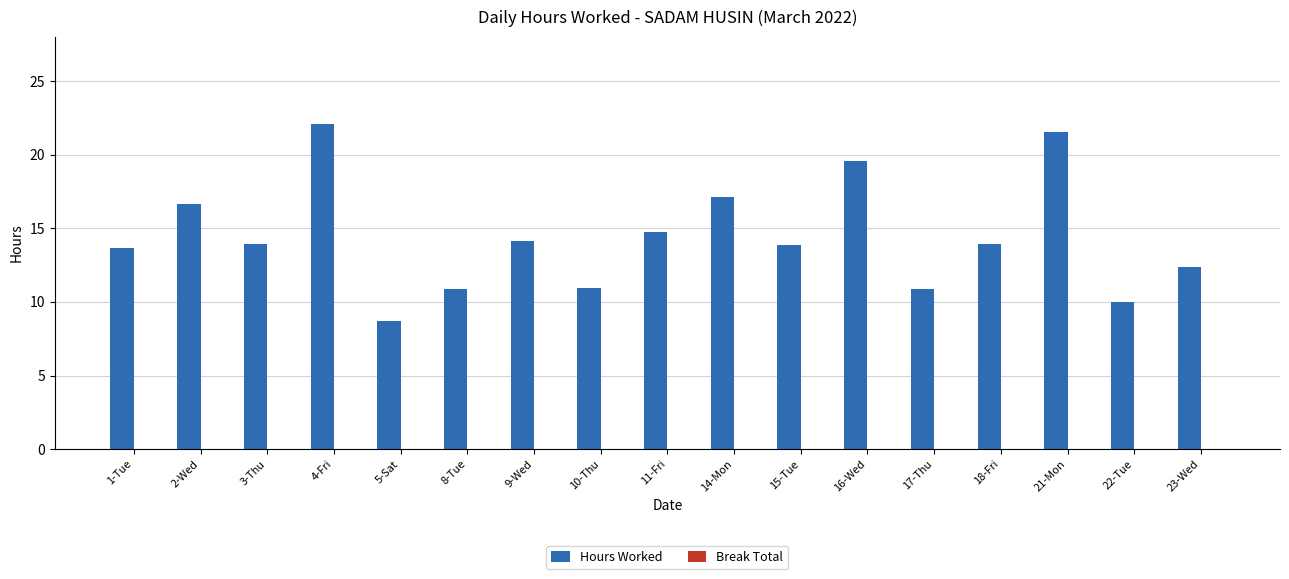

What position from the left is 16-Wed?

12